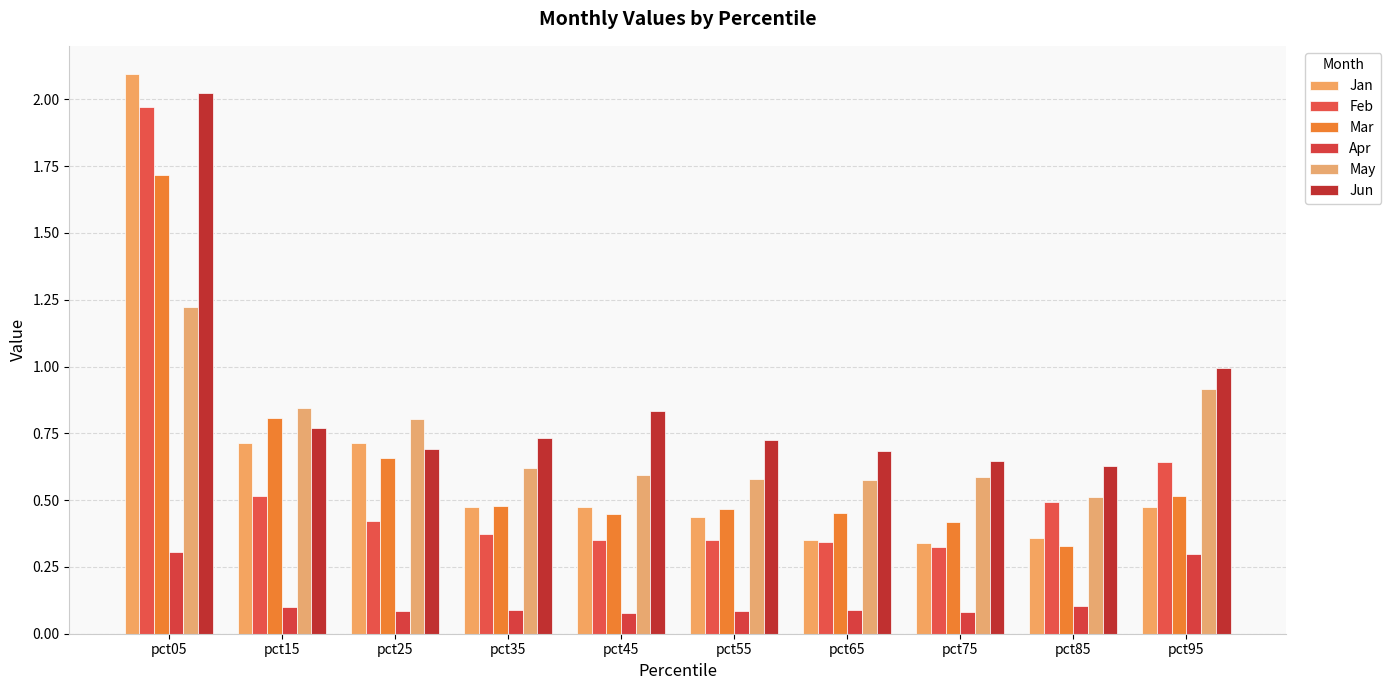

Are the bars grouped side by side (vs. stacked)?

Yes